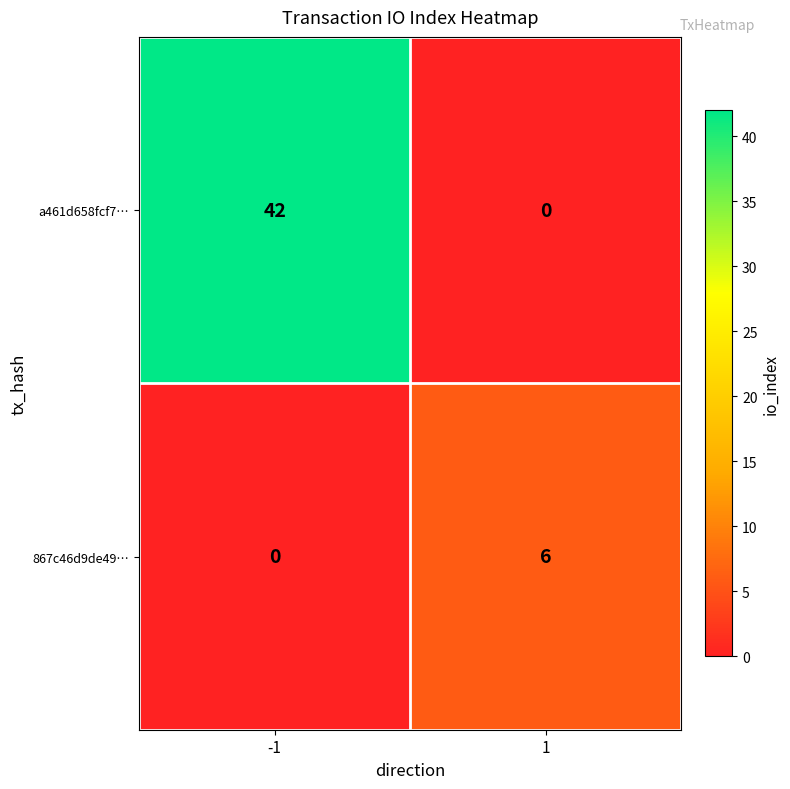

Reading left to right, extract all data points from this chart.

a461d658fcf7…: 42	0
867c46d9de49…: 0	6